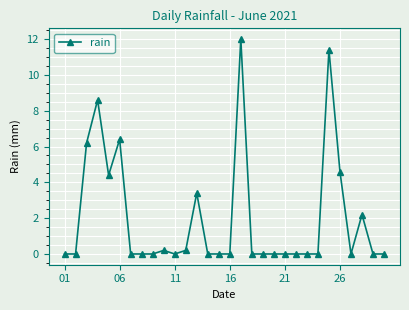

What is the sum of all values?

59.6